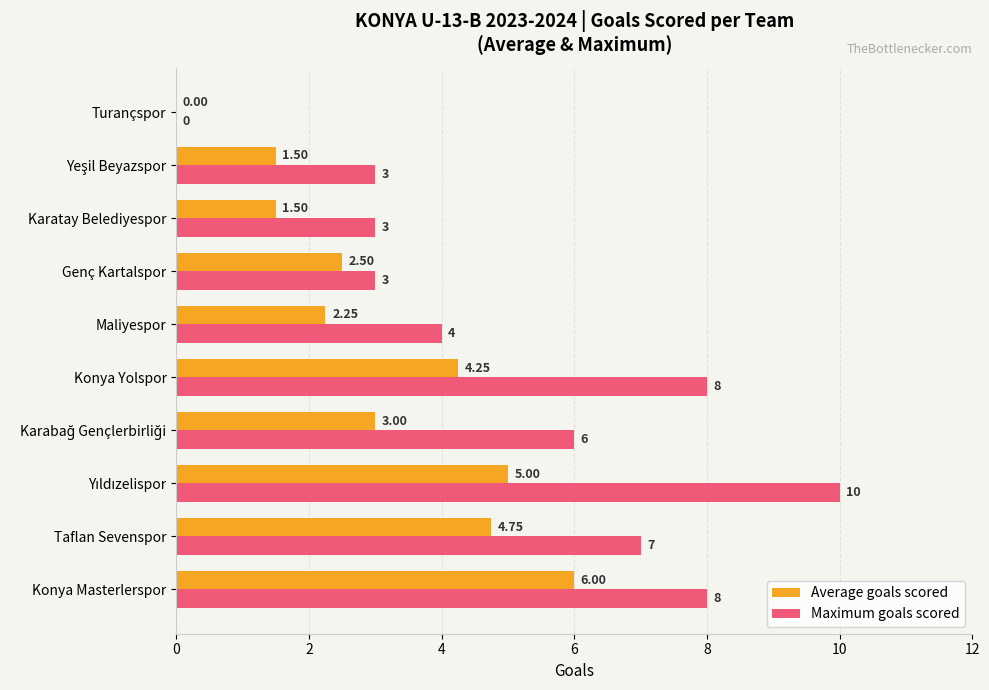

Which series has the largest total across all categories?

Maximum goals scored